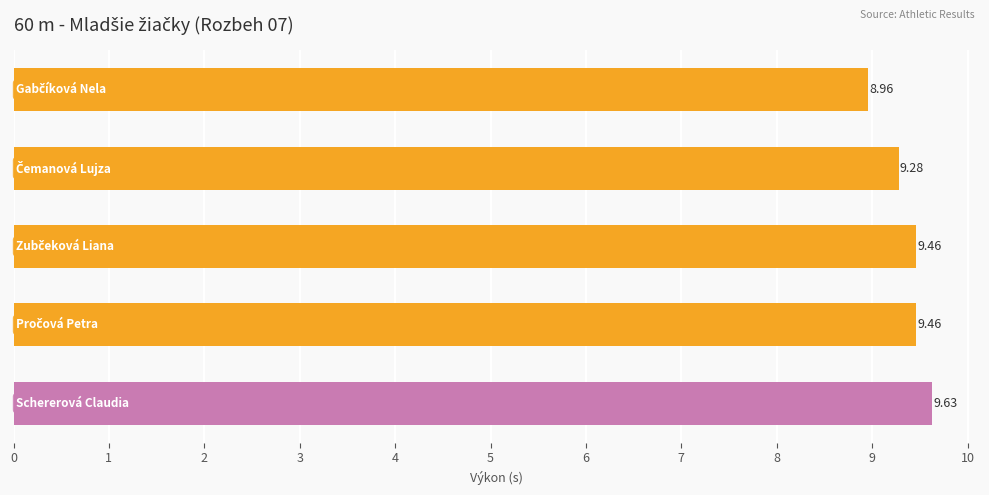

What is the average value?

9.4